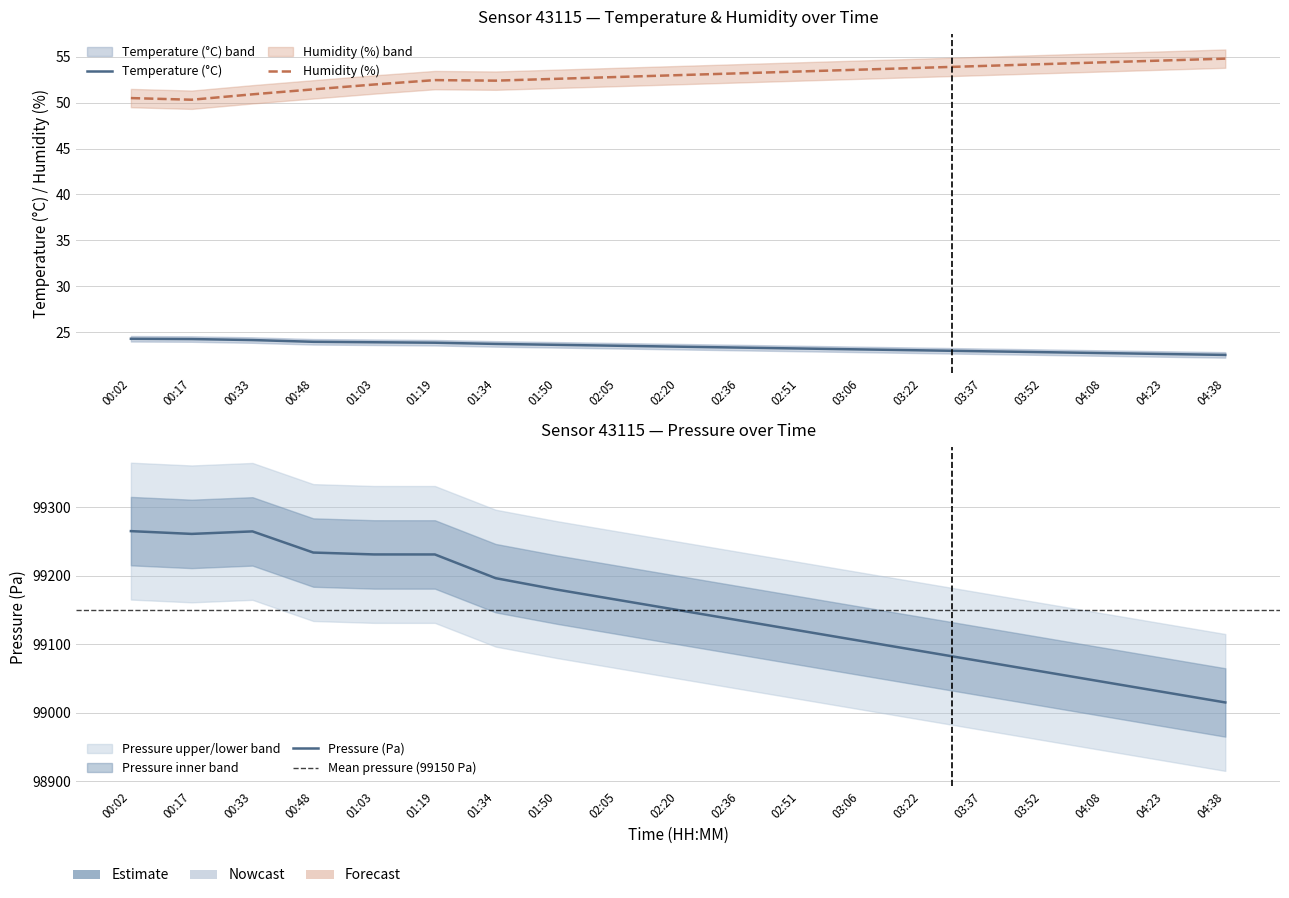

Is it true that temperature_upper equals 50472.5 at 01:19?

False